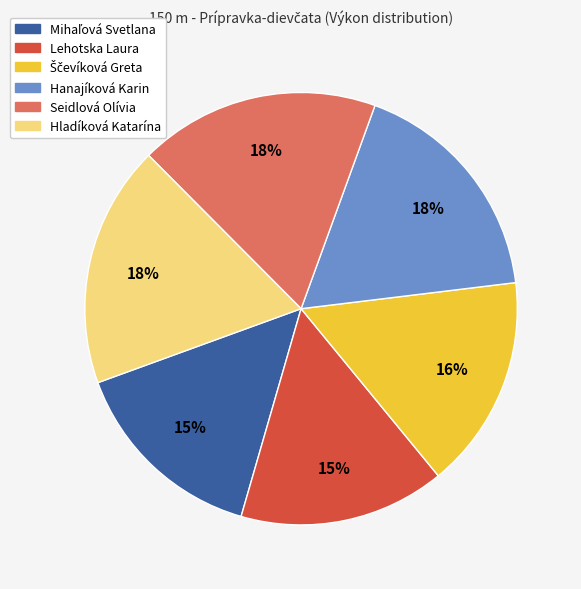

The Seidlová Olívia slice represents 28% of the pie. True or false?

False